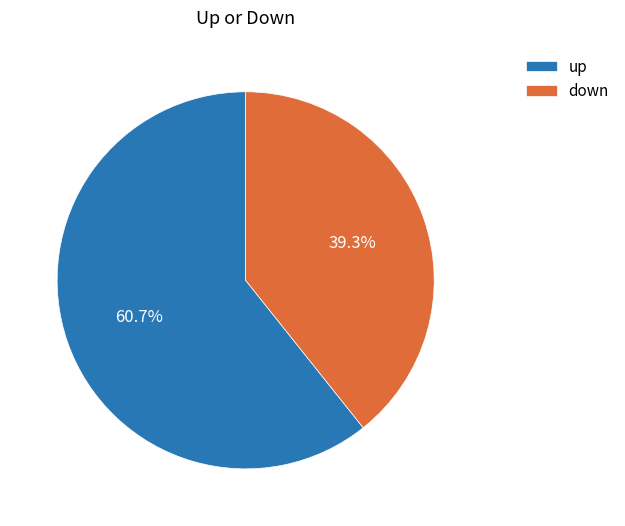

Do down and up together represent more than half of the pie?

Yes